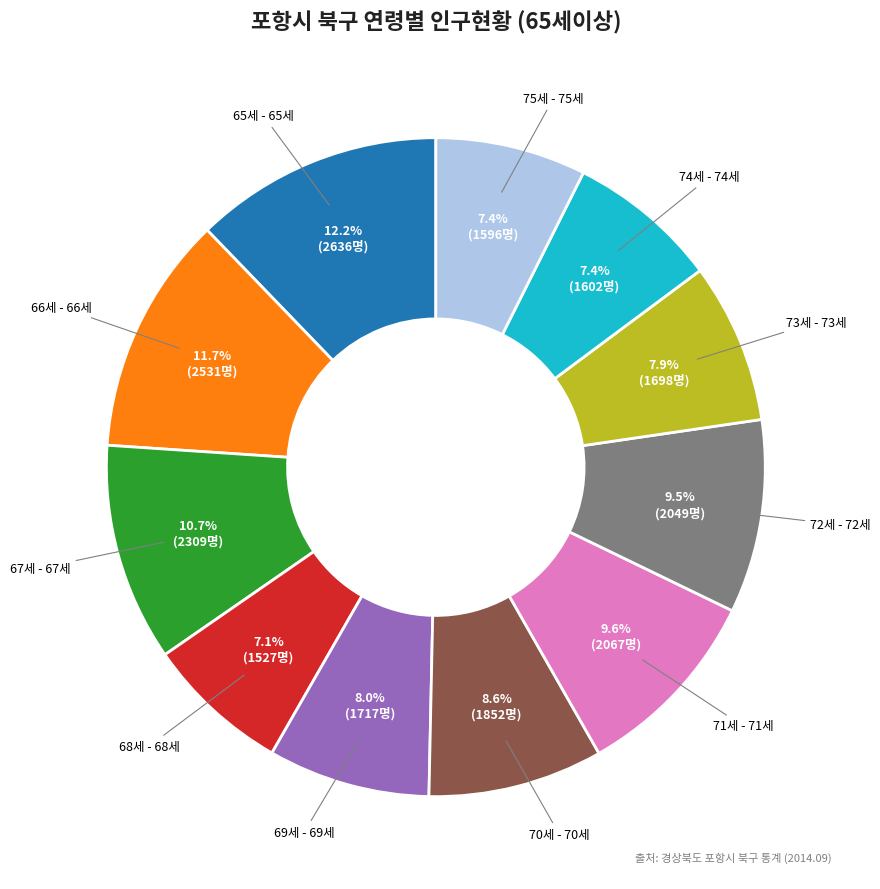

Between 66세 - 66세 and 68세 - 68세, which is larger?

66세 - 66세